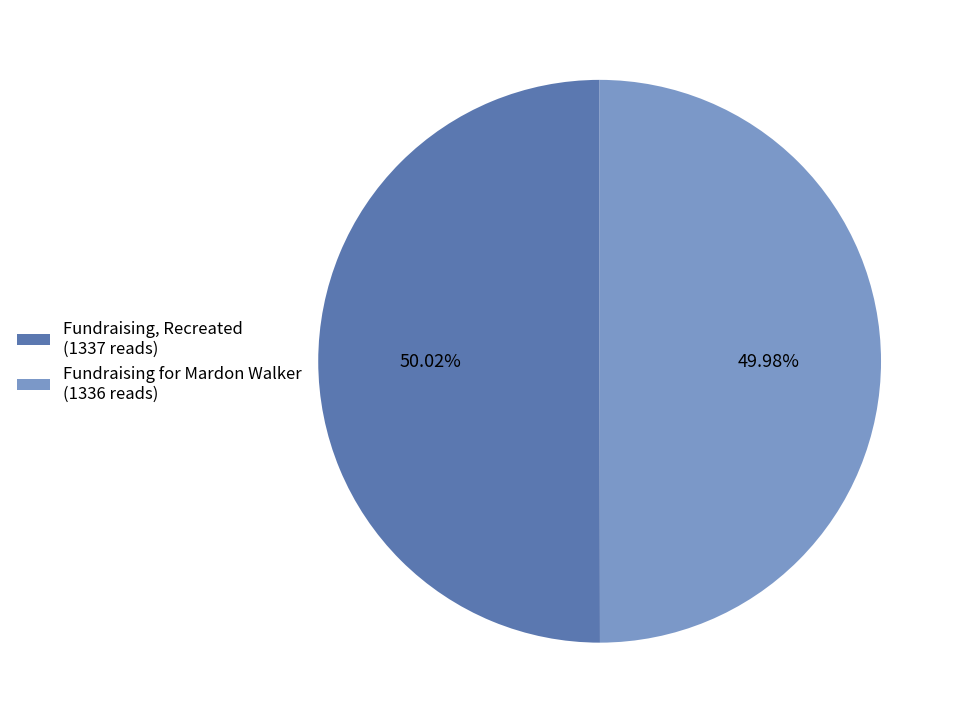

Is there any slice that represents more than half of the pie?

Yes